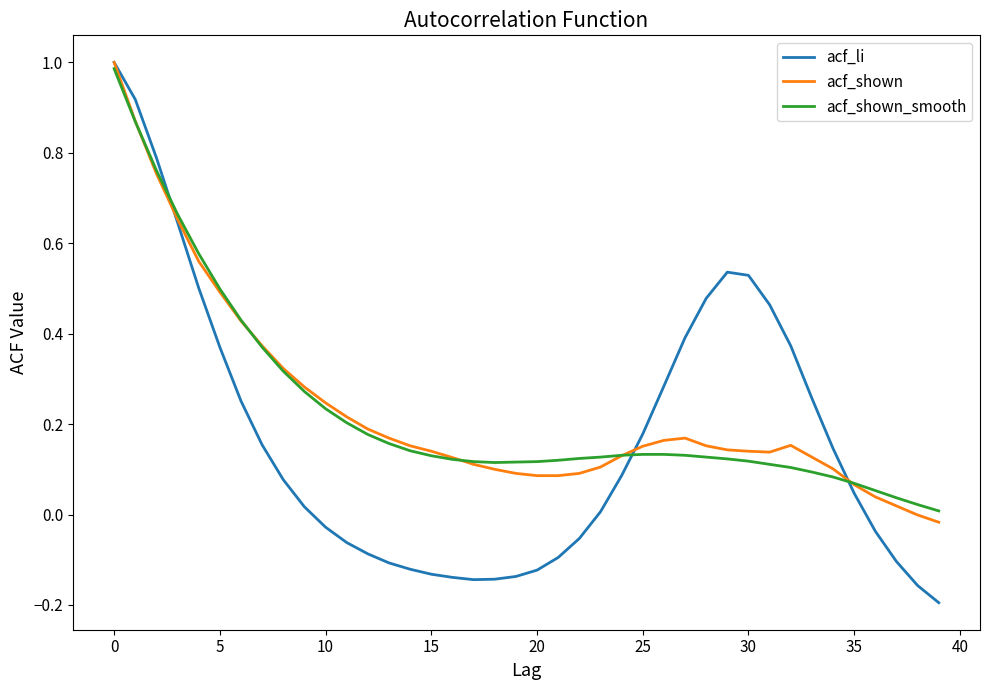

Which series has the widest spread of values?

acf_li